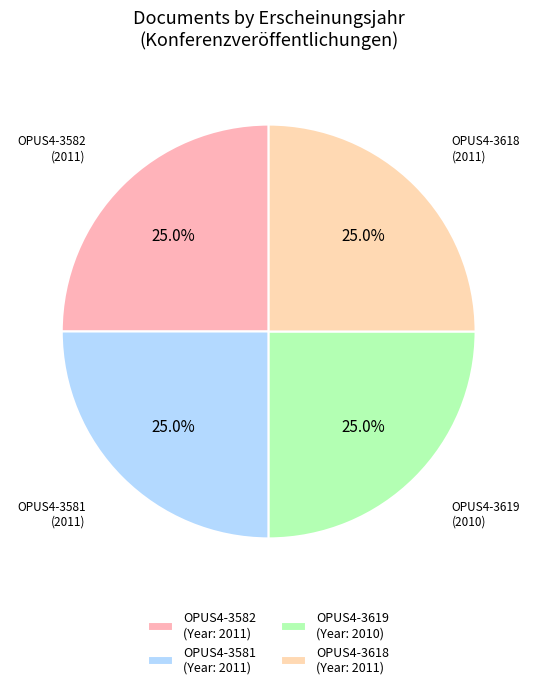

What is the total percentage of OPUS4-3618 and OPUS4-3582?

50.0%